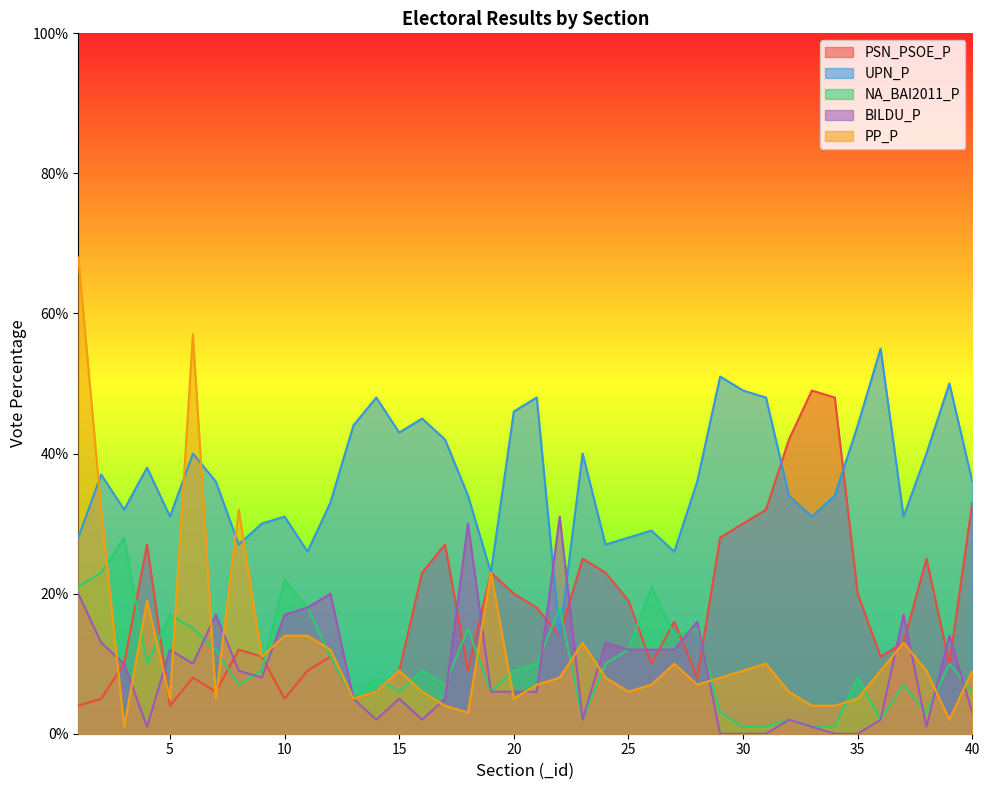

At which label does PSN_PSOE_P first exceed 14?

4